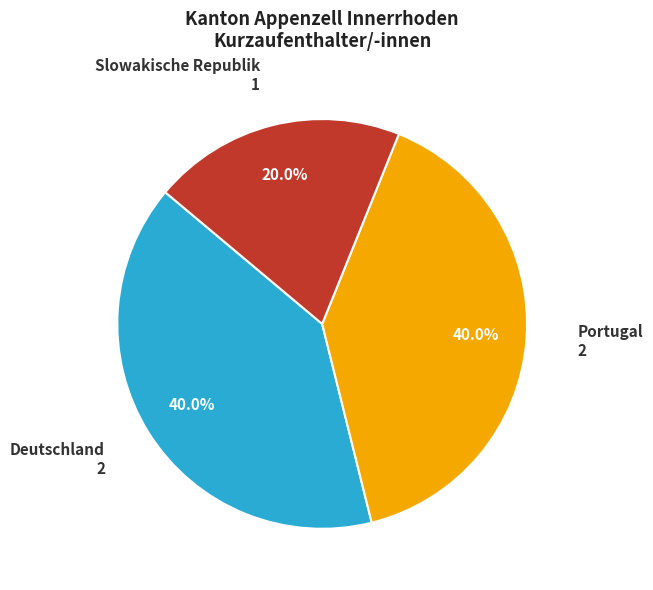

Which has a higher value, Slowakische Republik or Portugal?

Portugal